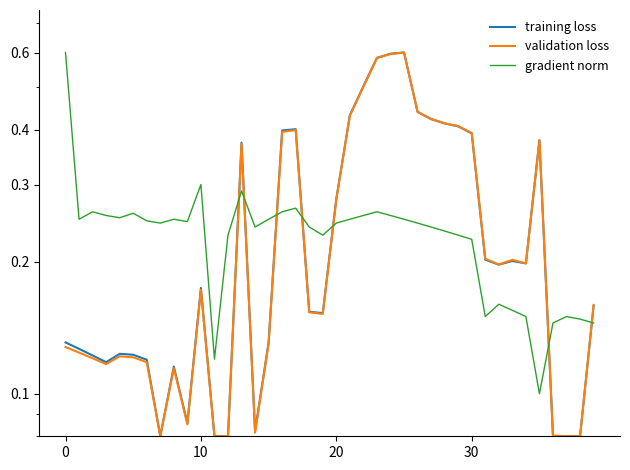

Reading right to left, list all the values displayed in this chart.

training loss: 0.2	0.1	0.1	0.1	0.4	0.2	0.2	0.2	0.2	0.4	0.4	0.4	0.4	0.4	0.6	0.6	0.6	0.5	0.4	0.3	0.2	0.2	0.4	0.4	0.1	0.1	0.4	0.1	0.1	0.2	0.1	0.1	0.1	0.1	0.1	0.1	0.1	0.1	0.1	0.1
validation loss: 0.2	0.1	0.1	0.1	0.4	0.2	0.2	0.2	0.2	0.4	0.4	0.4	0.4	0.4	0.6	0.6	0.6	0.5	0.4	0.3	0.2	0.2	0.4	0.4	0.1	0.1	0.4	0.1	0.1	0.2	0.1	0.1	0.1	0.1	0.1	0.1	0.1	0.1	0.1	0.1
gradient norm: 0.1	0.1	0.1	0.1	0.1	0.1	0.2	0.2	0.1	0.2	0.2	0.2	0.2	0.2	0.2	0.3	0.3	0.3	0.2	0.2	0.2	0.2	0.3	0.3	0.2	0.2	0.3	0.2	0.1	0.3	0.2	0.2	0.2	0.2	0.3	0.3	0.3	0.3	0.2	0.6